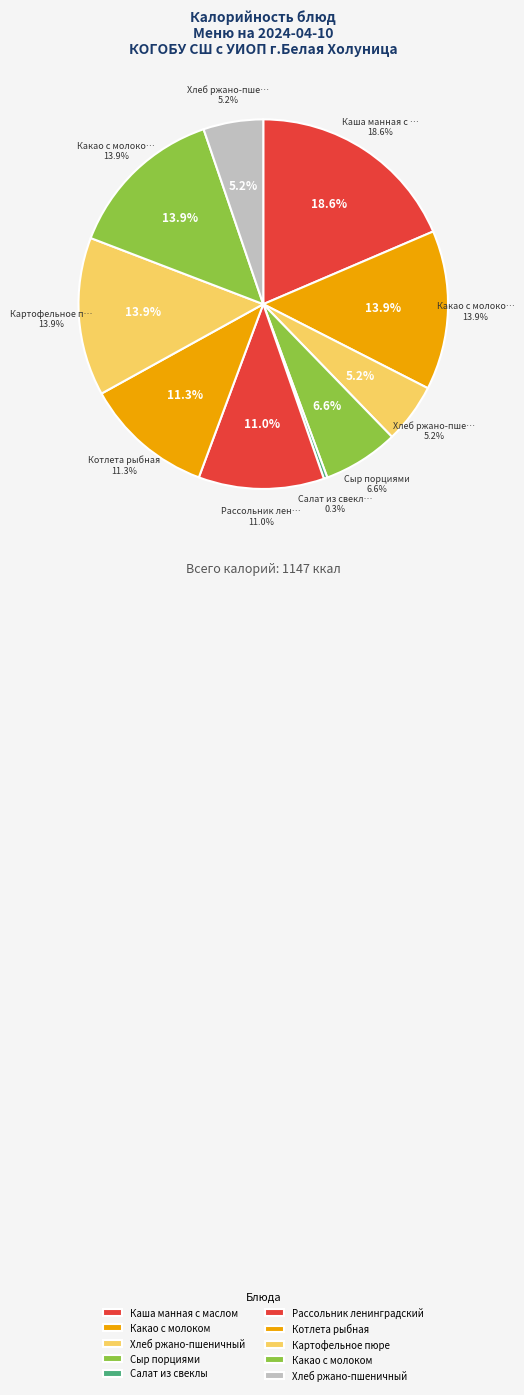

How many slices are in this pie chart?

10